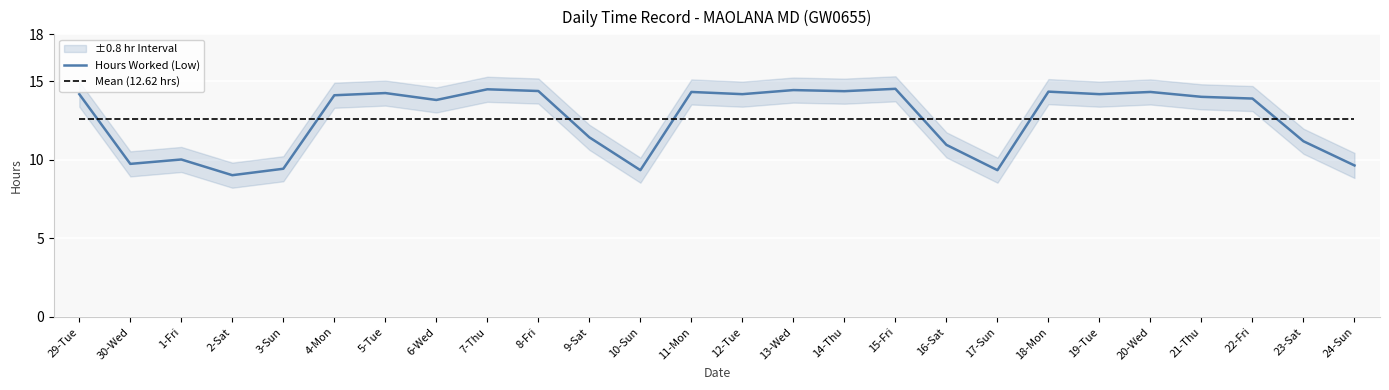

What is the average value of the Hours Worked (Low) series?

12.6